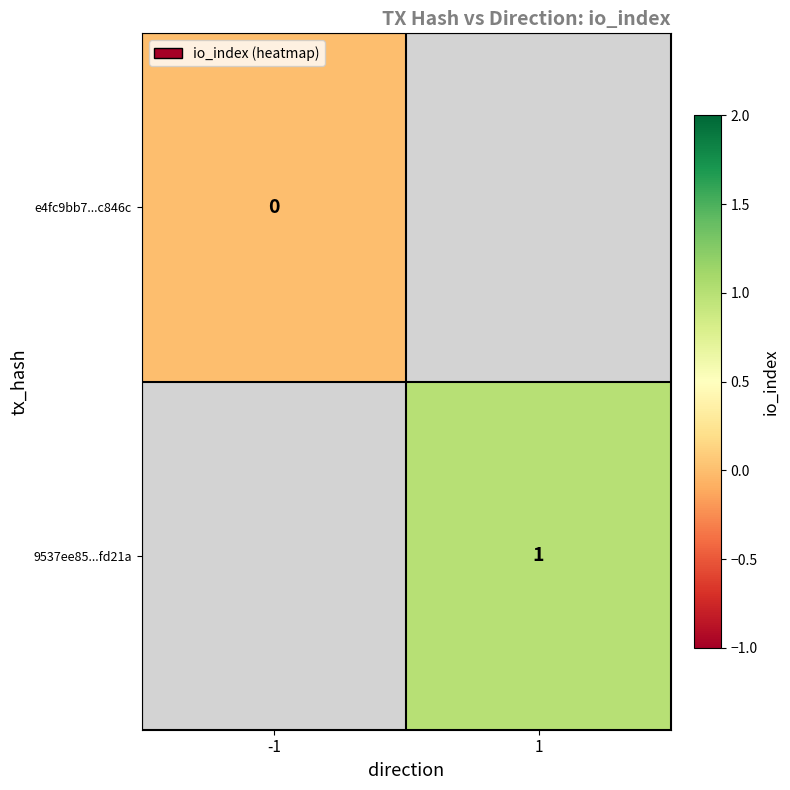

The 9537ee85...fd21a series shows 1 at 1. True or false?

True